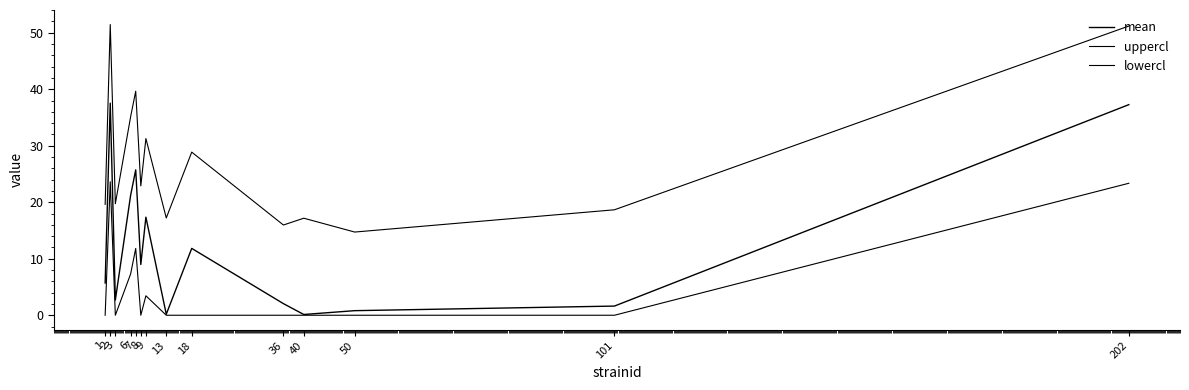

At which category is the sum across all series the highest?

2